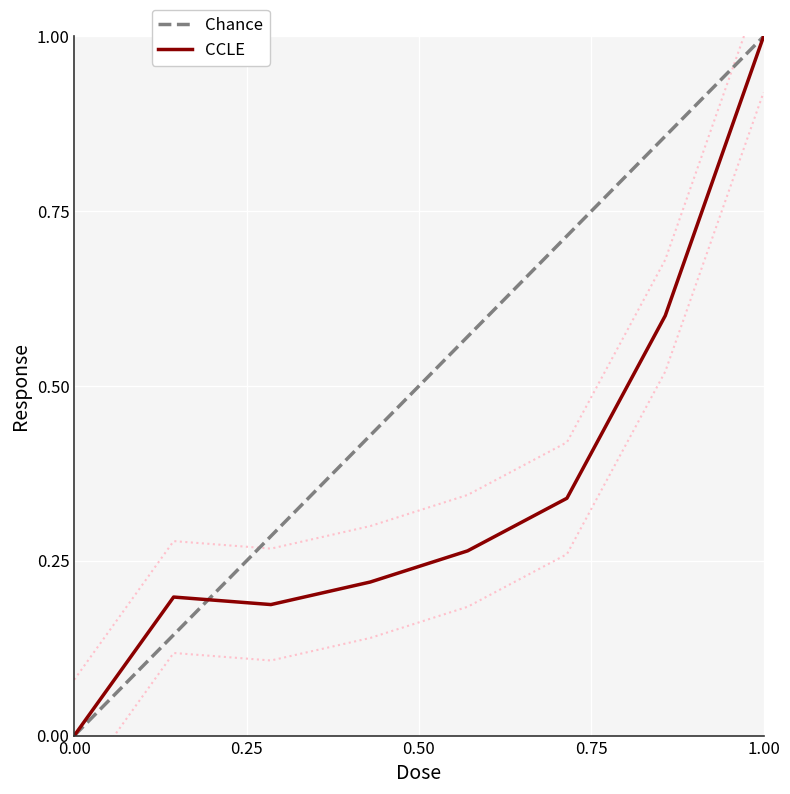

What is the highest value of the CCLE series?

1.0